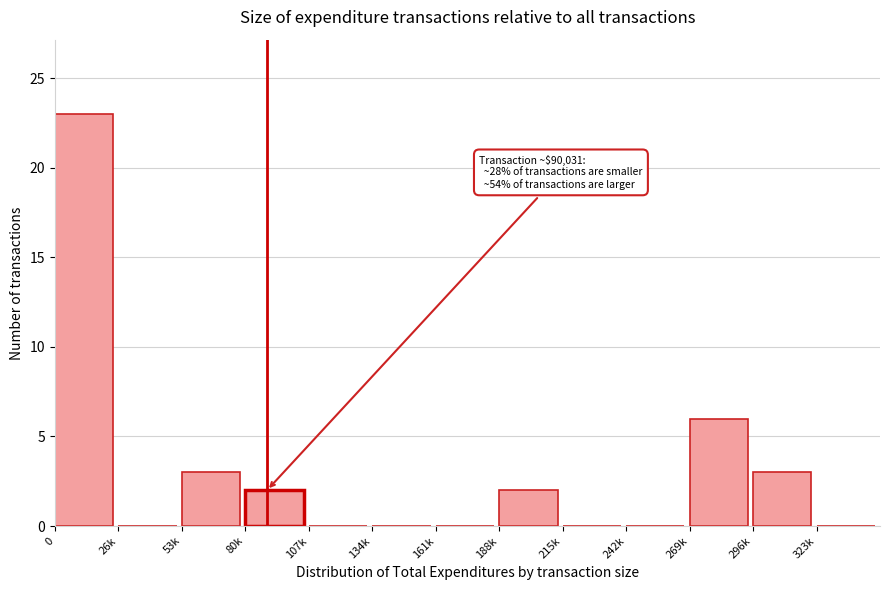

Reading right to left, extract all data points from this chart.

323k=0	296k=3	269k=6	242k=0	215k=0	188k=2	161k=0	134k=0	107k=0	80k=2	53k=3	26k=0	0=23